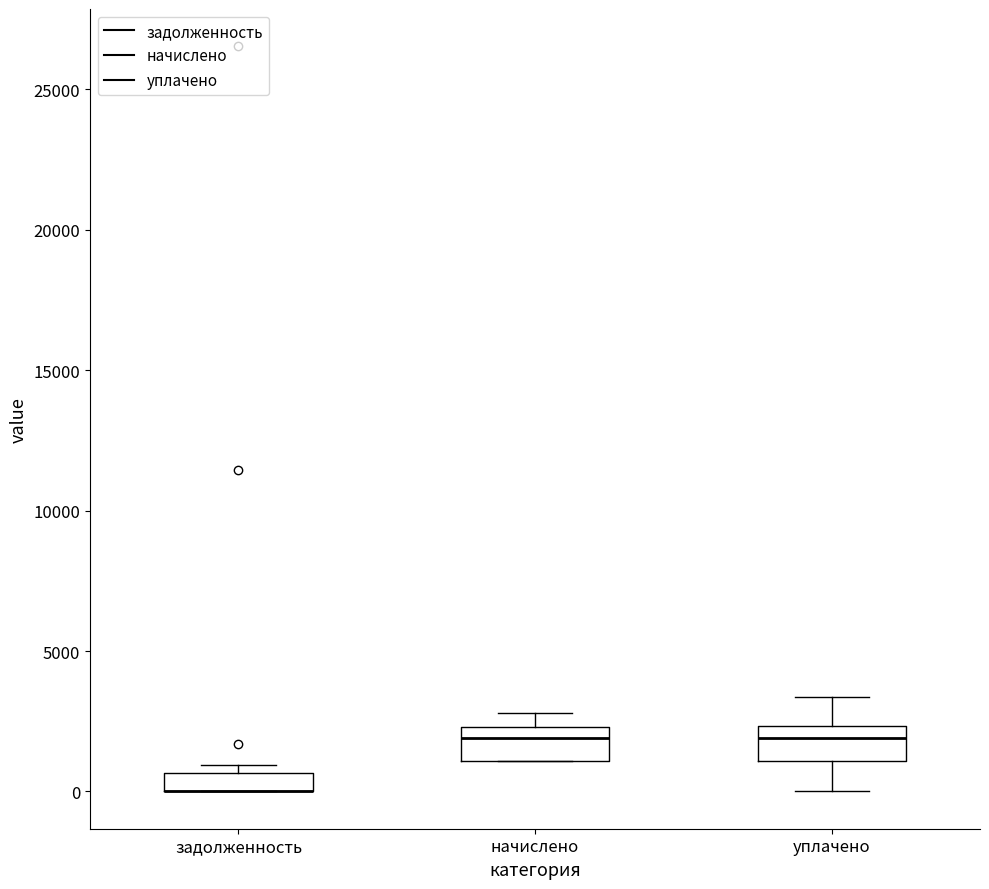

Where is the lower edge of the box for начислено on the y-axis? The values are not printed on the chart, so give them approximately, as read against the axis.

1000